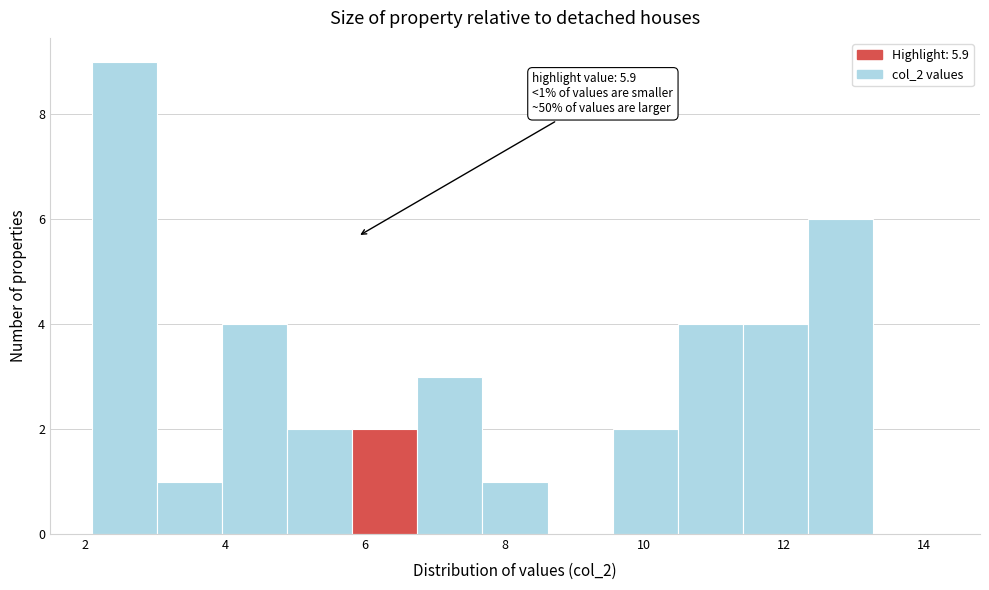

Which range on the x-axis has the tallest bar?

2.2 to 3.0